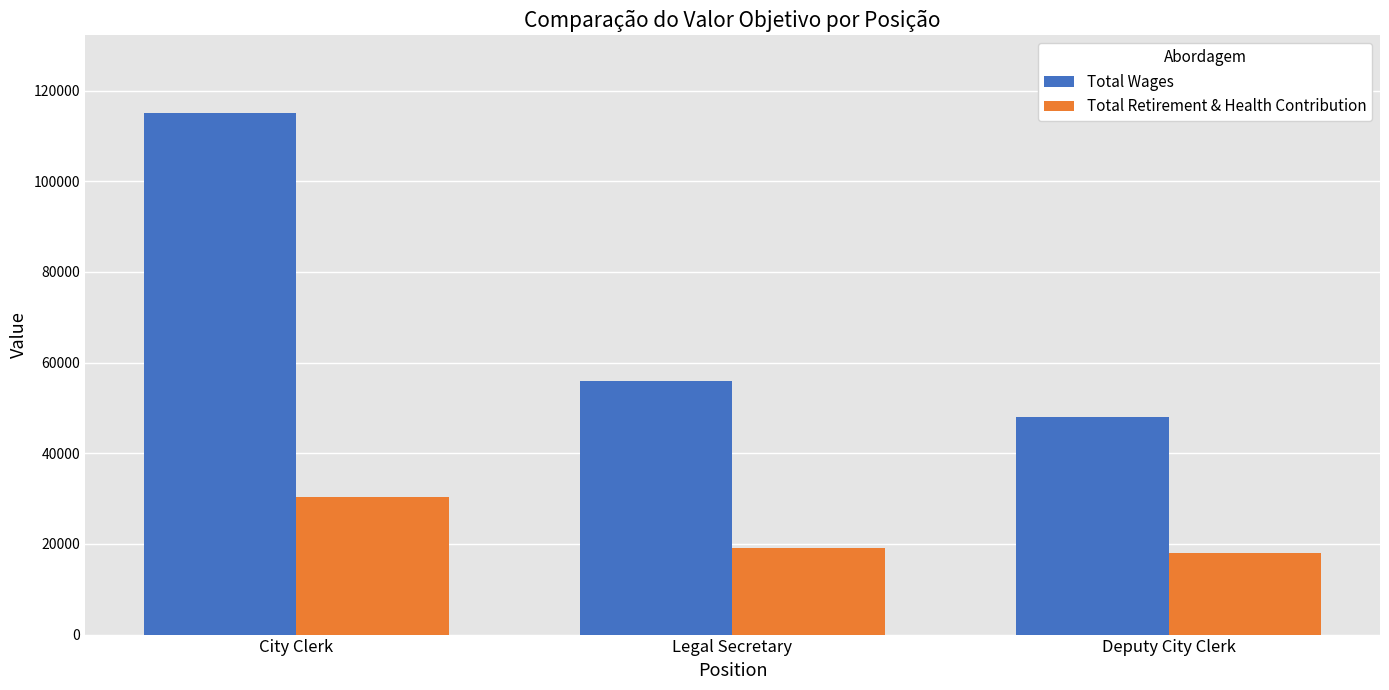

The value of Total Retirement & Health Contribution at Legal Secretary is 10310. True or false?

False